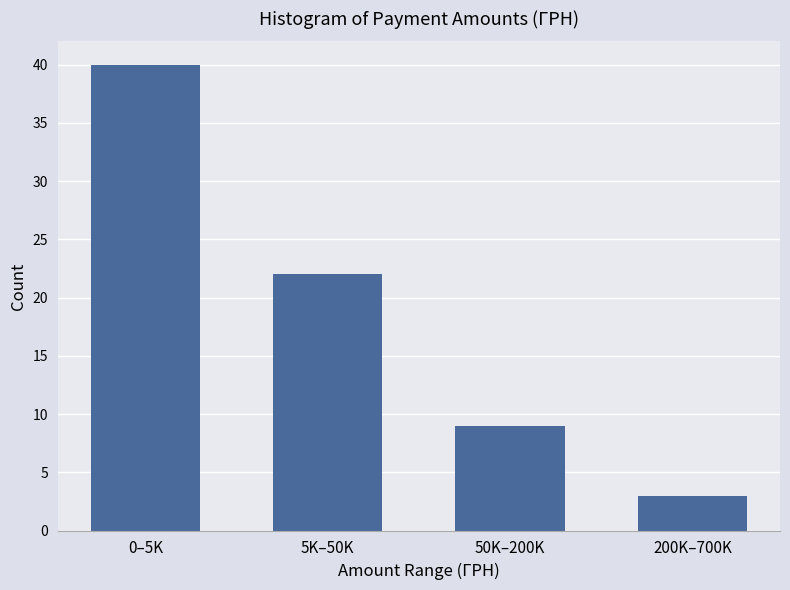

Reading right to left, extract all data points from this chart.

200K–700K=3	50K–200K=9	5K–50K=22	0–5K=40